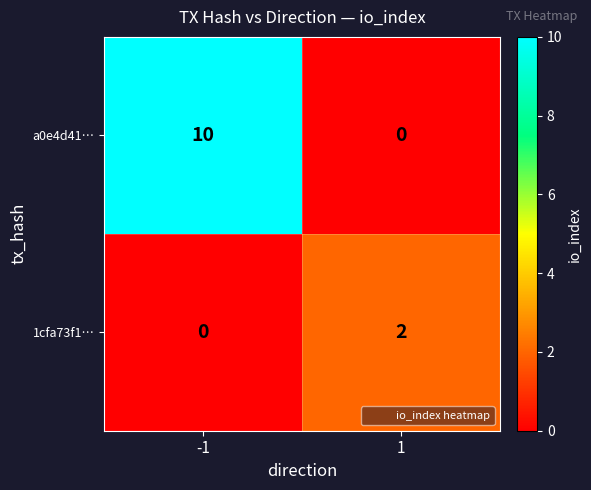

Reading left to right, list all the values displayed in this chart.

a0e4d41…: -1=10	1=0
1cfa73f1…: -1=0	1=2